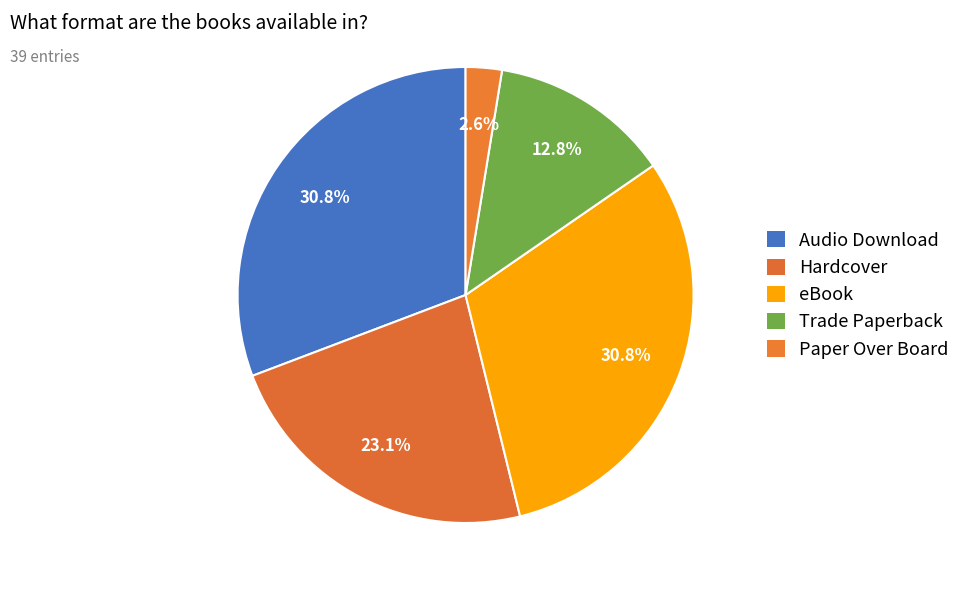

Does eBook account for over 50% of the chart?

No